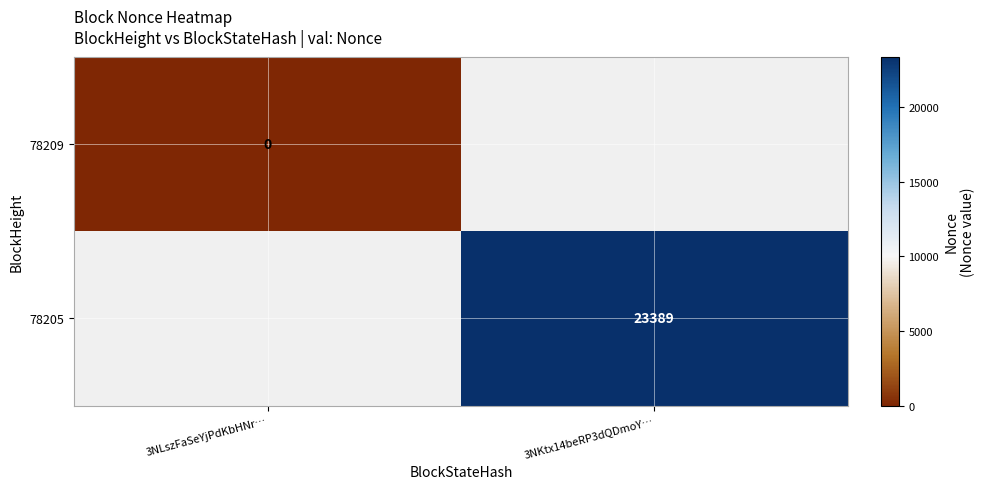

Is the value of 78205 at 3NKtx14beRP3dQDmoY… greater than the value of 78209 at 3NLszFaSeYjPdKbHNr…?

Yes